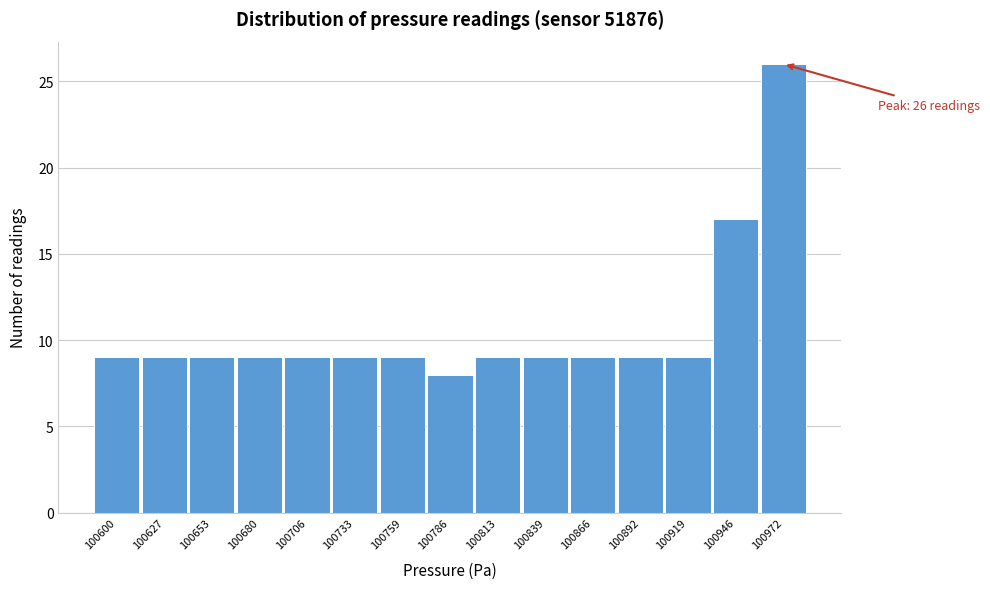

Reading left to right, transcribe all the data shown in this chart.

100600=9	100627=9	100653=9	100680=9	100706=9	100733=9	100759=9	100786=8	100813=9	100839=9	100866=9	100892=9	100919=9	100946=17	100972=26